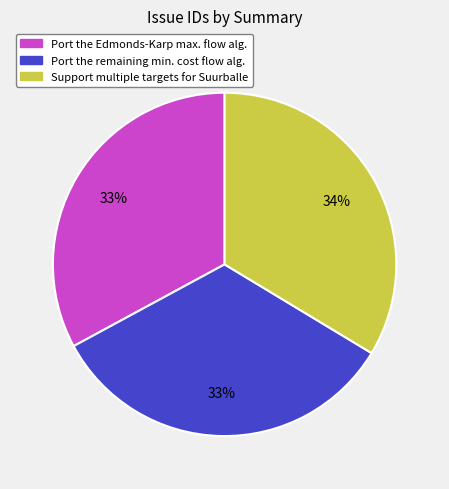

What is the ratio of the value at Port the Edmonds-Karp max. flow alg. to the value at Port the remaining min. cost flow alg.?

1.0